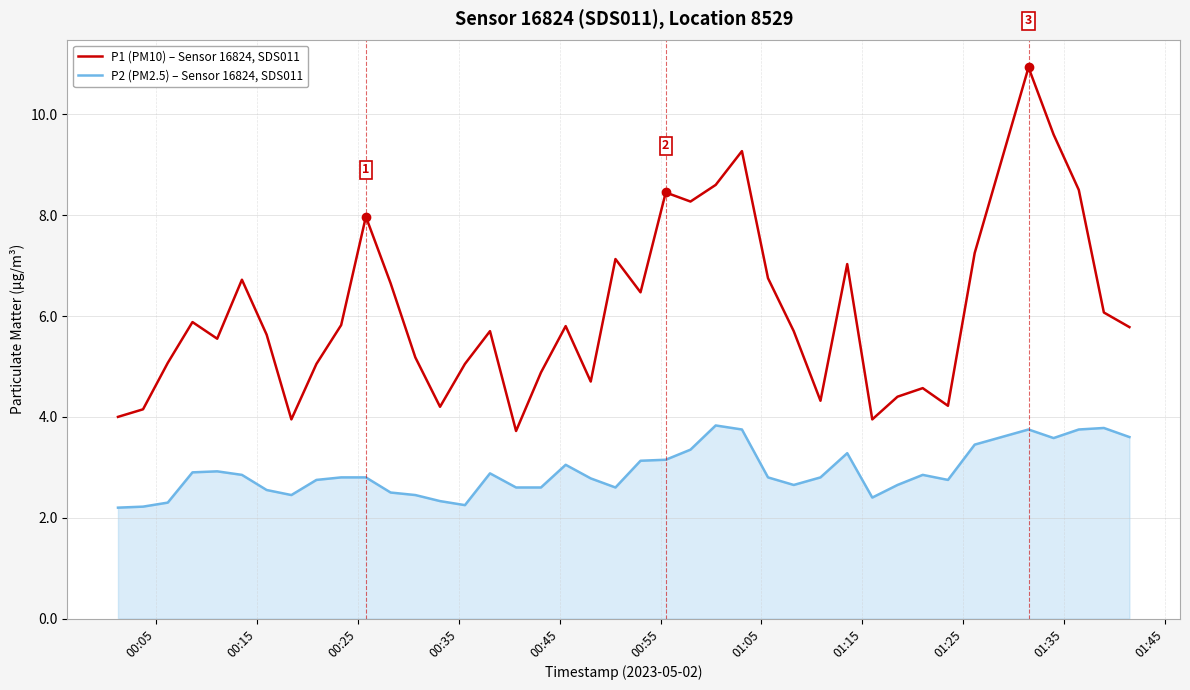

Which series has the largest total across all categories?

P1 (PM10) – Sensor 16824, SDS011